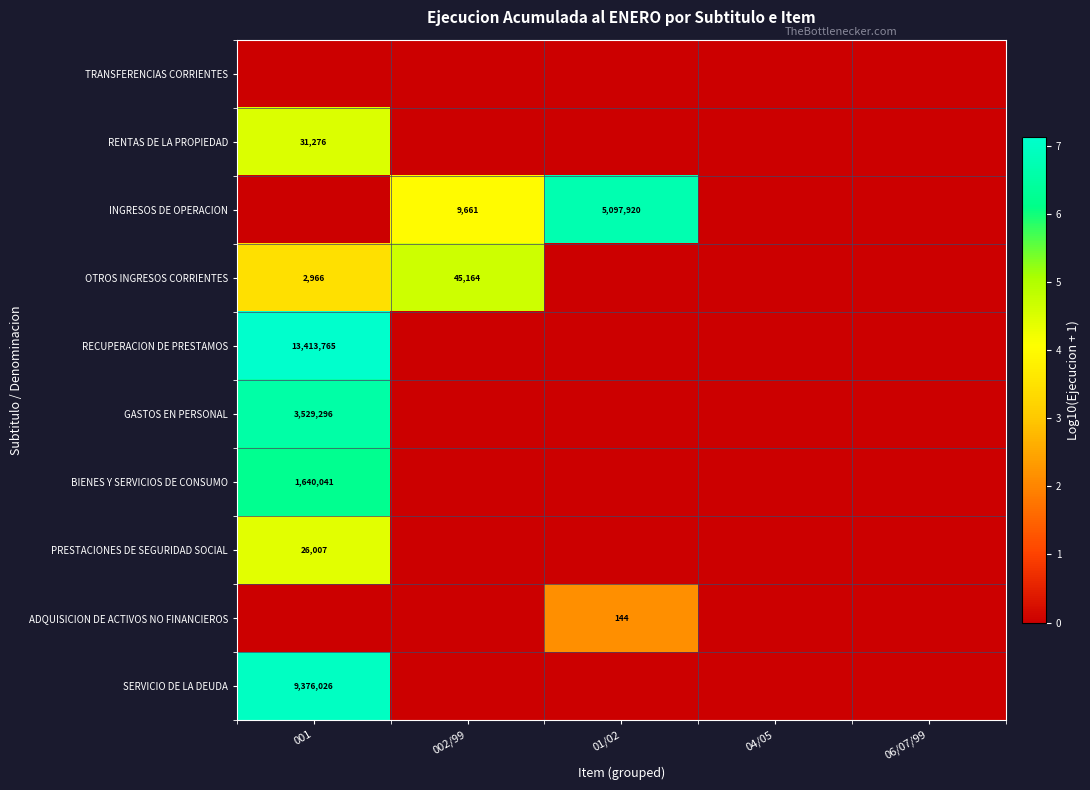

The ADQUISICION DE ACTIVOS NO FINANCIEROS series shows 202 at 01/02. True or false?

False